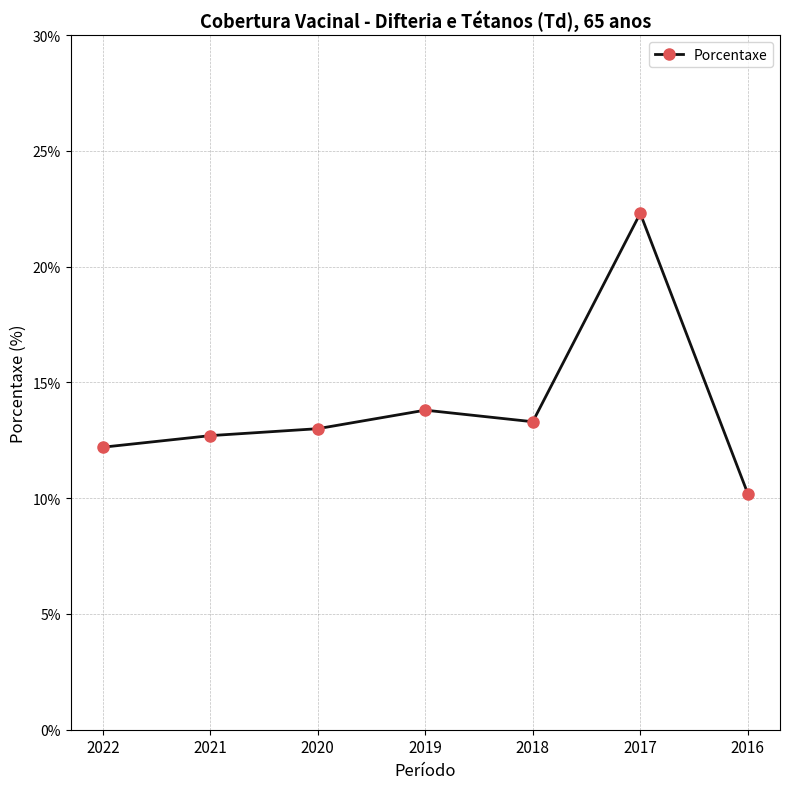

At which label is the value closest to 16?

2019